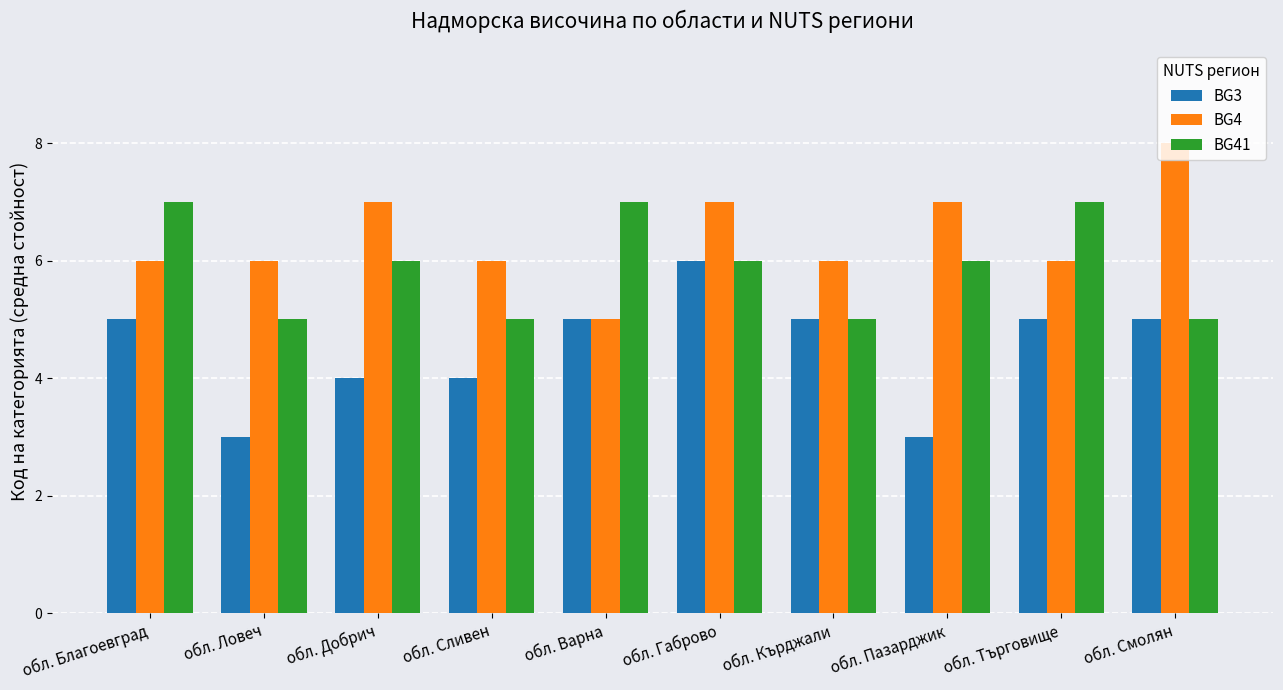

Rank the series at обл. Търговище from highest to lowest value.

BG41, BG4, BG3